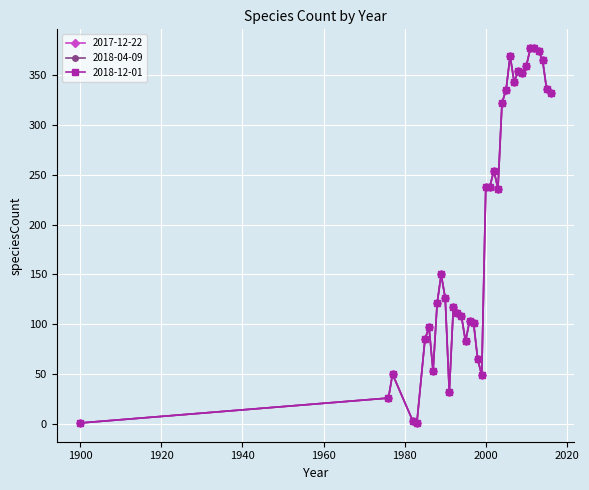

Is this an area chart (filled region under the line)?

No